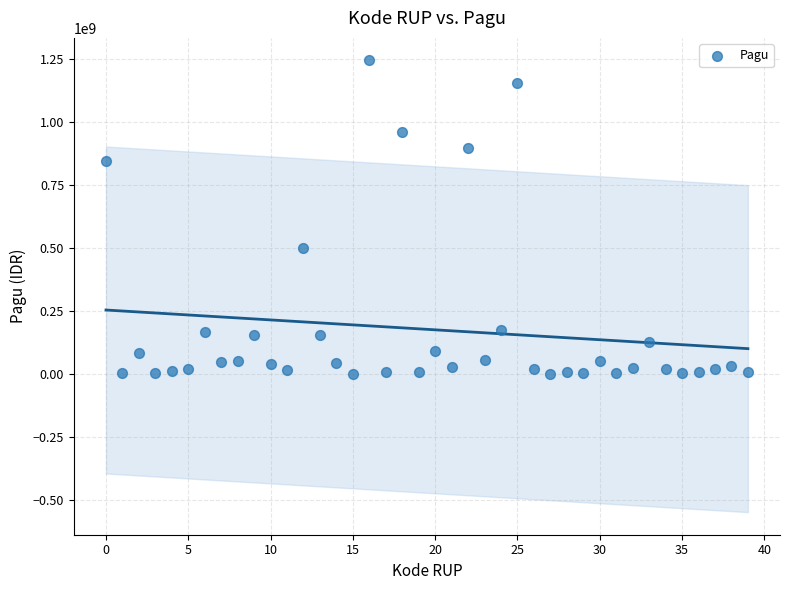

What is the range of Y values (max minus min)?

1244080000